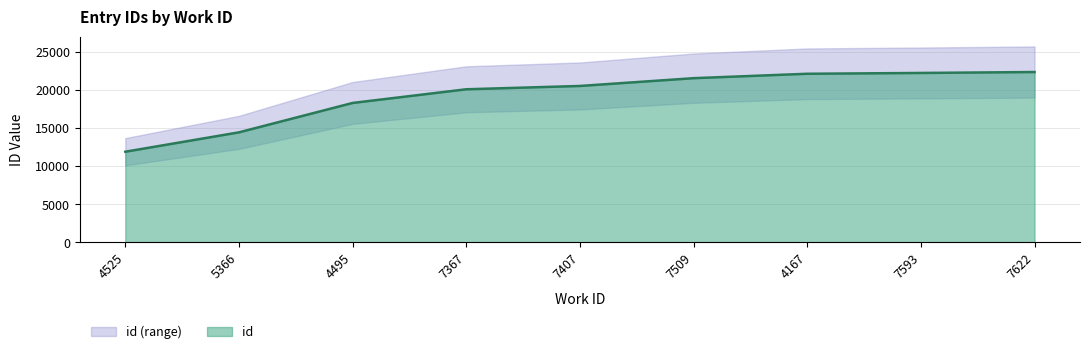

What position from the left is 7367?

4